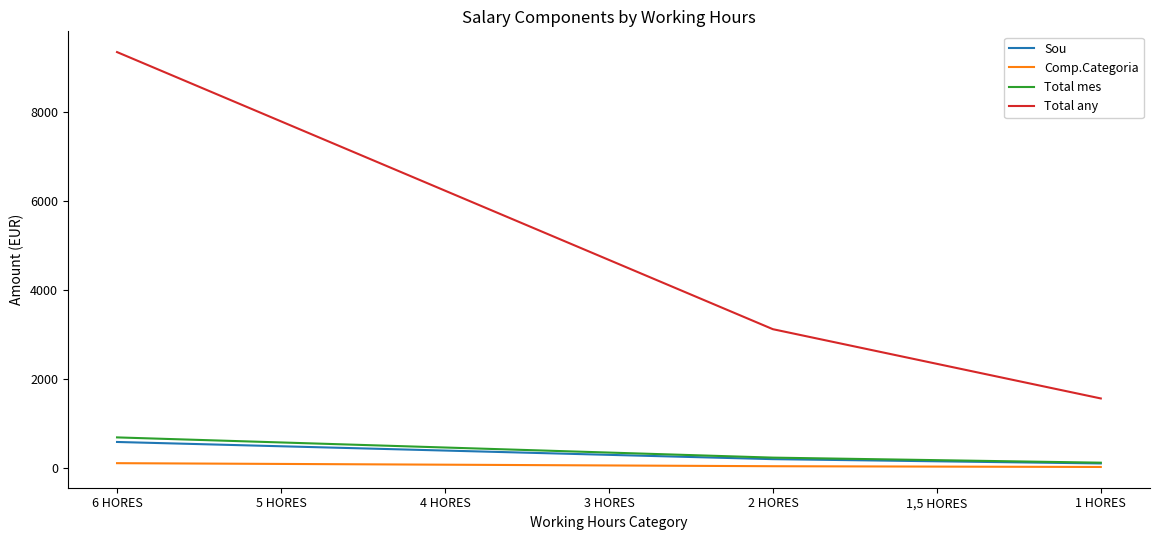

What are all the series names shown in the legend?

Sou, Comp.Categoria, Total mes, Total any